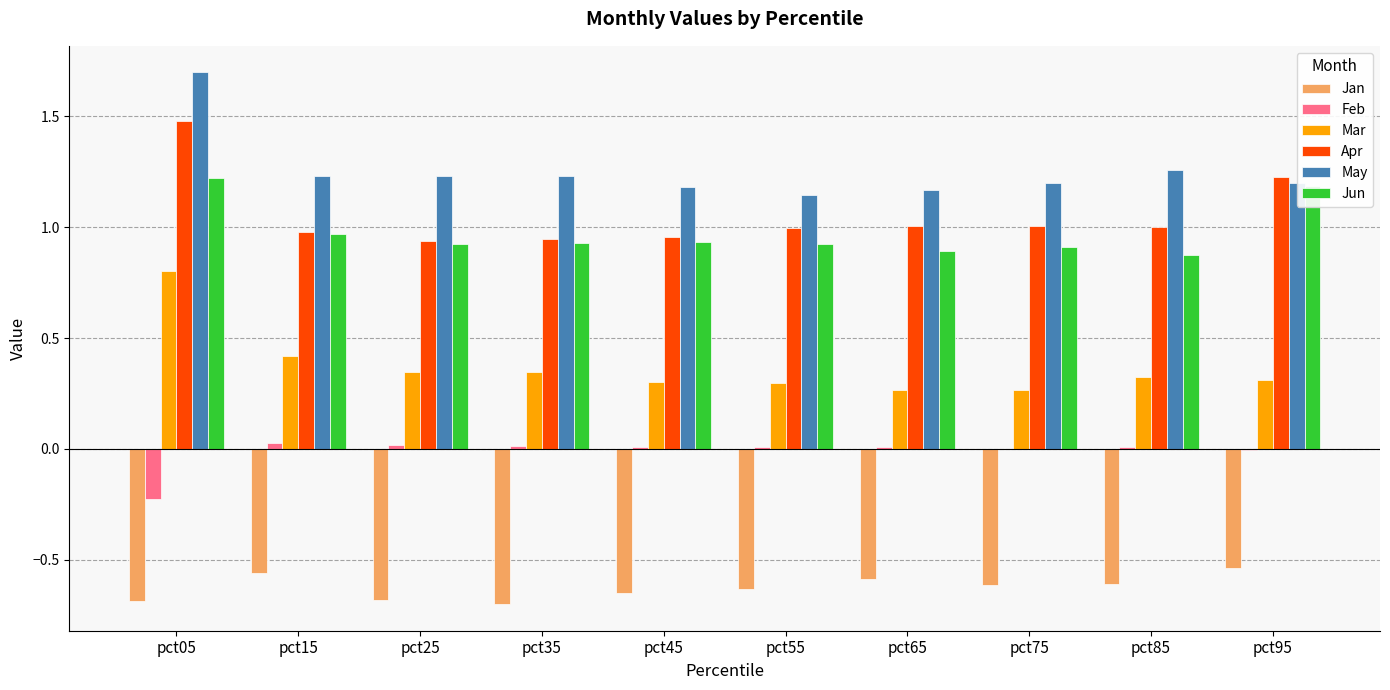

Between pct05 and pct15, which series saw the biggest shift?

Apr